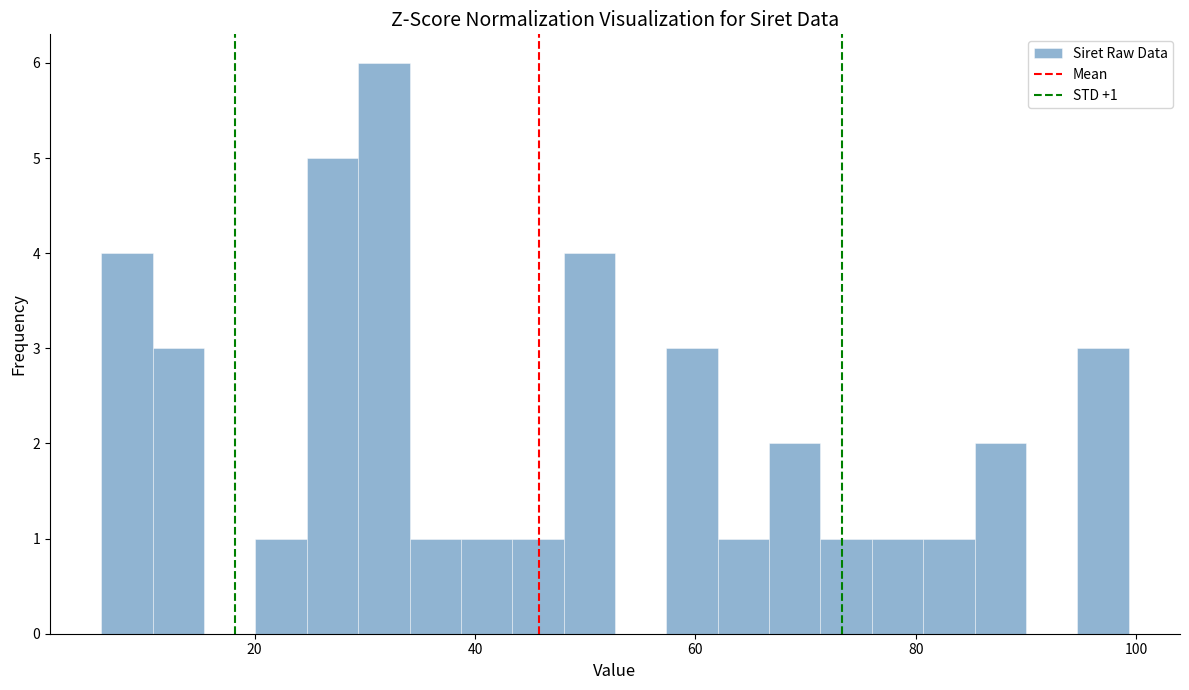

Read against the x-axis, roughly where is the centre of the tallest bar?

32